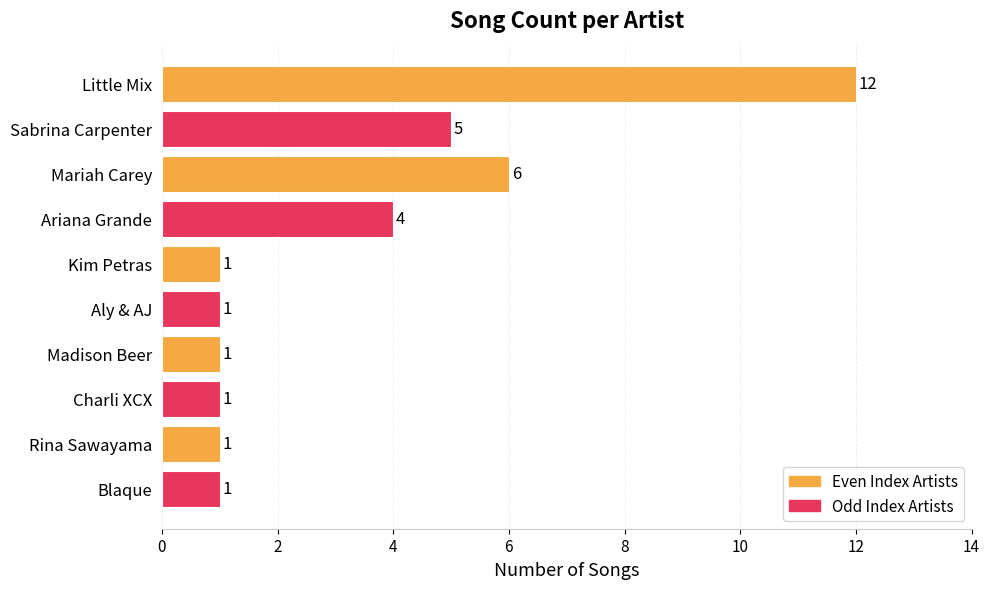

What is the difference between the maximum and second lowest values?

11